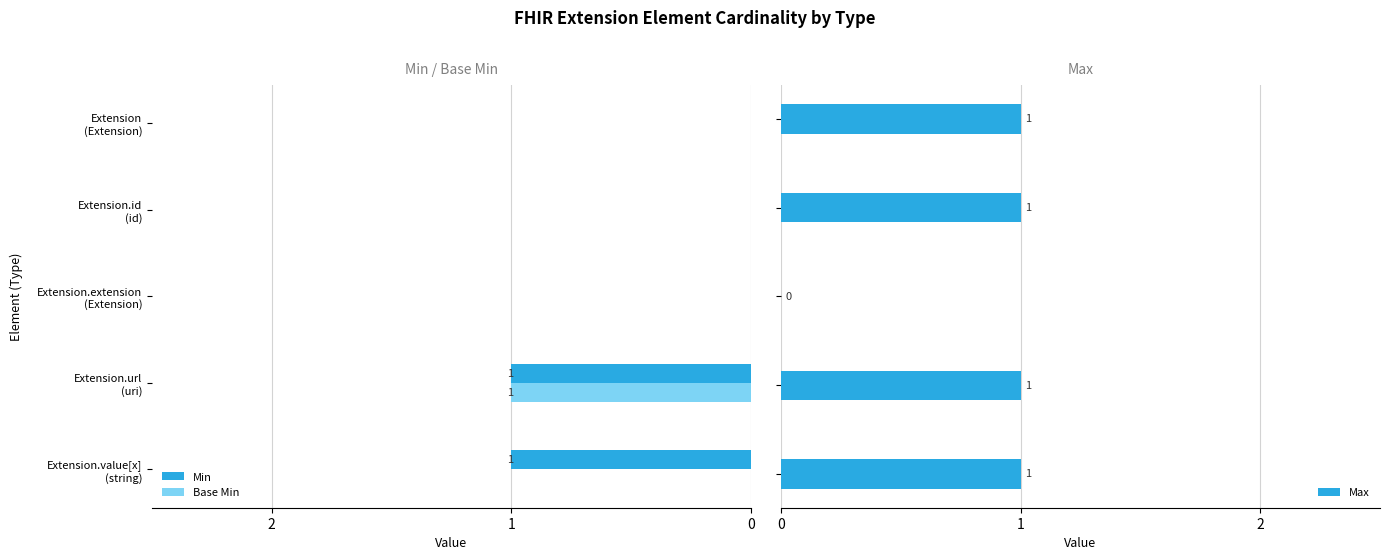

Rank the series by their maximum value, from highest to lowest.

Min, Base Min, Max